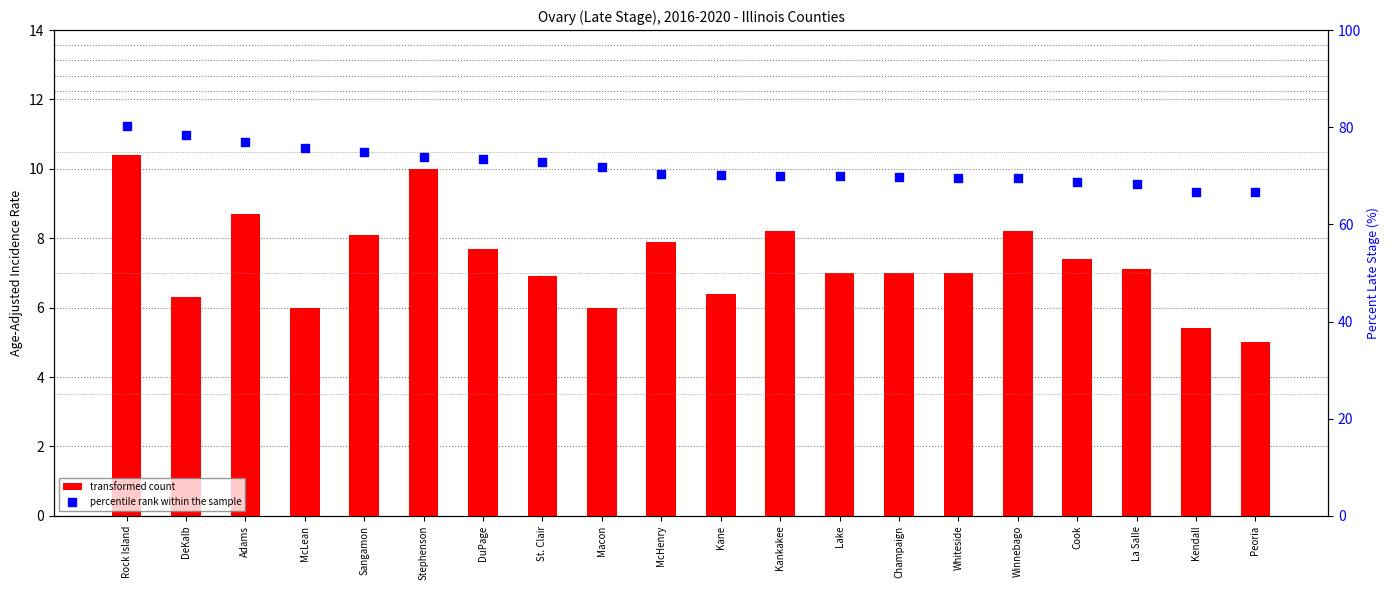

Which series reaches the maximum Y coordinate?

percentile rank within the sample